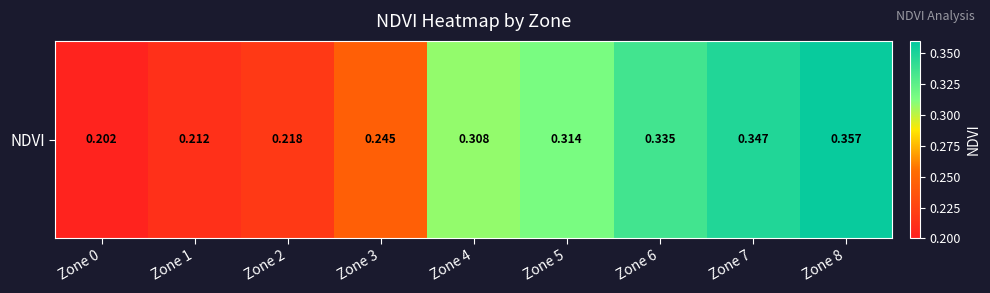

Reading left to right, extract all data points from this chart.

Zone 0=0.2	Zone 1=0.2	Zone 2=0.2	Zone 3=0.2	Zone 4=0.3	Zone 5=0.3	Zone 6=0.3	Zone 7=0.3	Zone 8=0.4